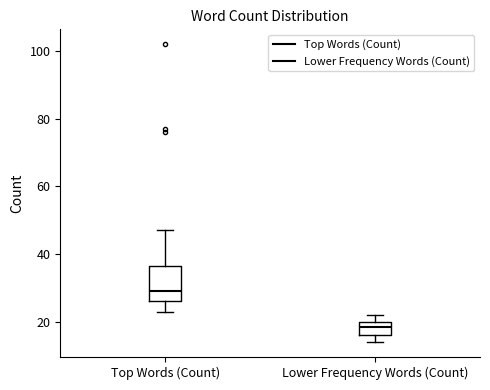

Which box's median line is the lowest?

Lower Frequency Words (Count)